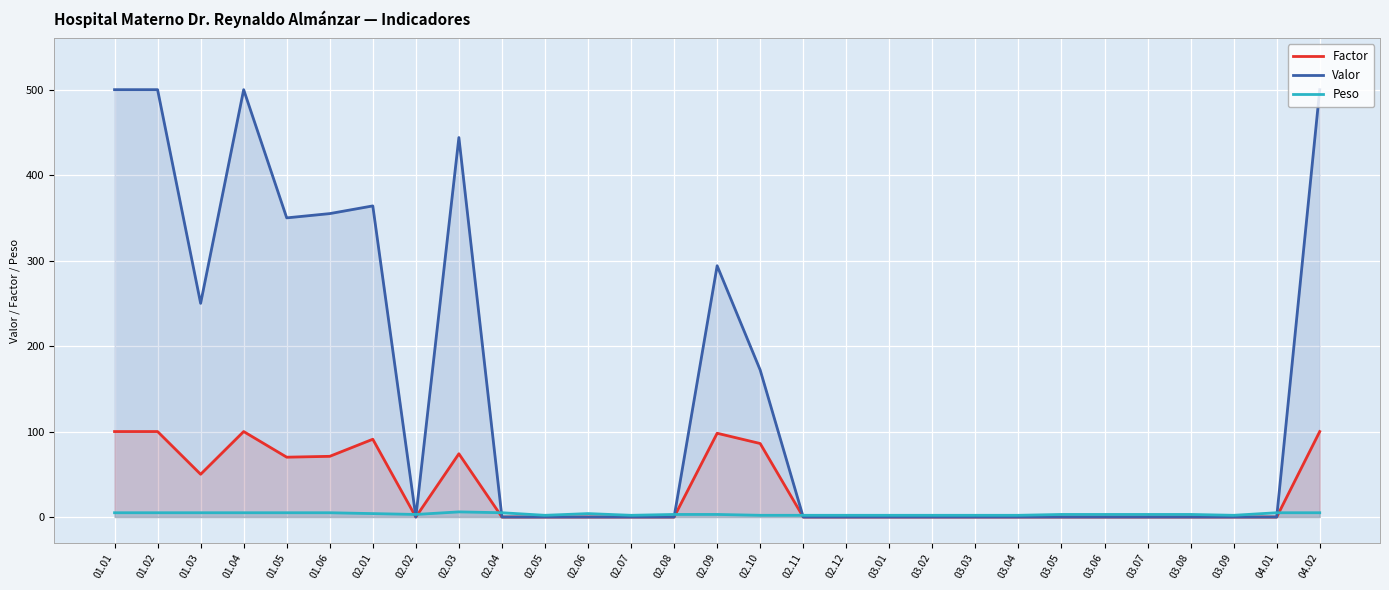

Where is Valor nearest to the value 250?

01.03